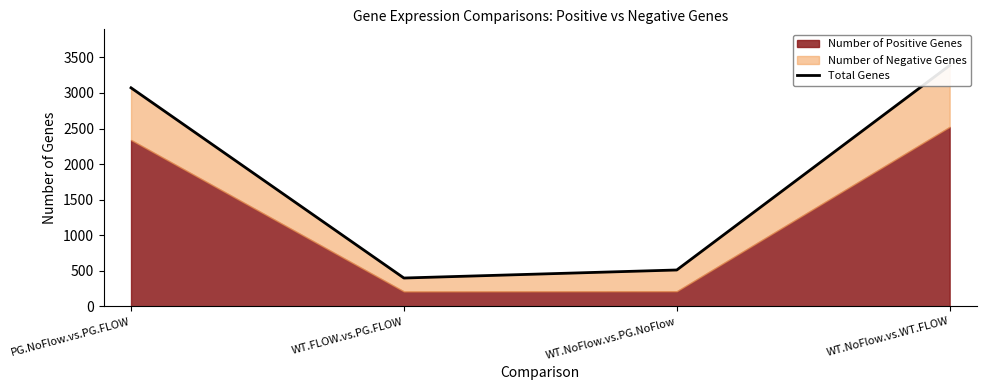

What is the maximum value shown in the chart?

3386